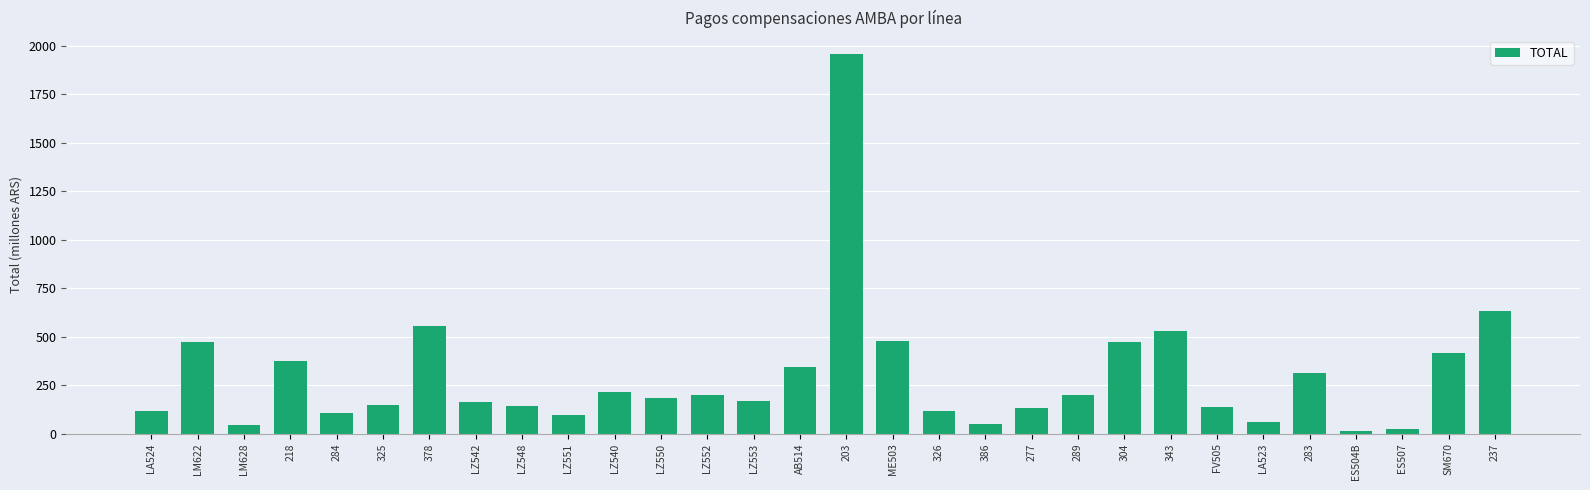

What is the difference between the values at 378 and LM622?

84.7